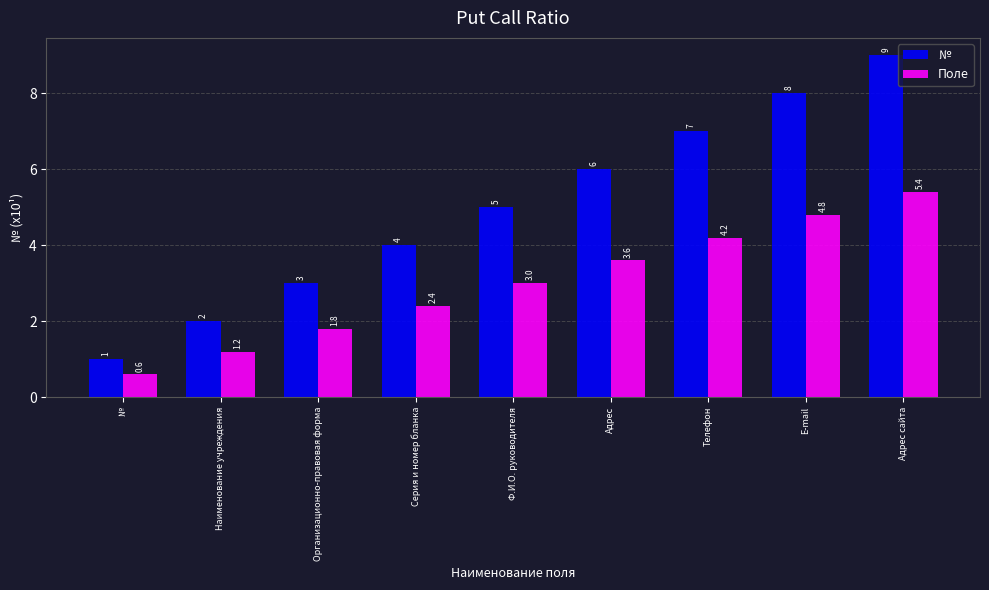

What is the difference between the № values at № and Адрес сайта?

8.0